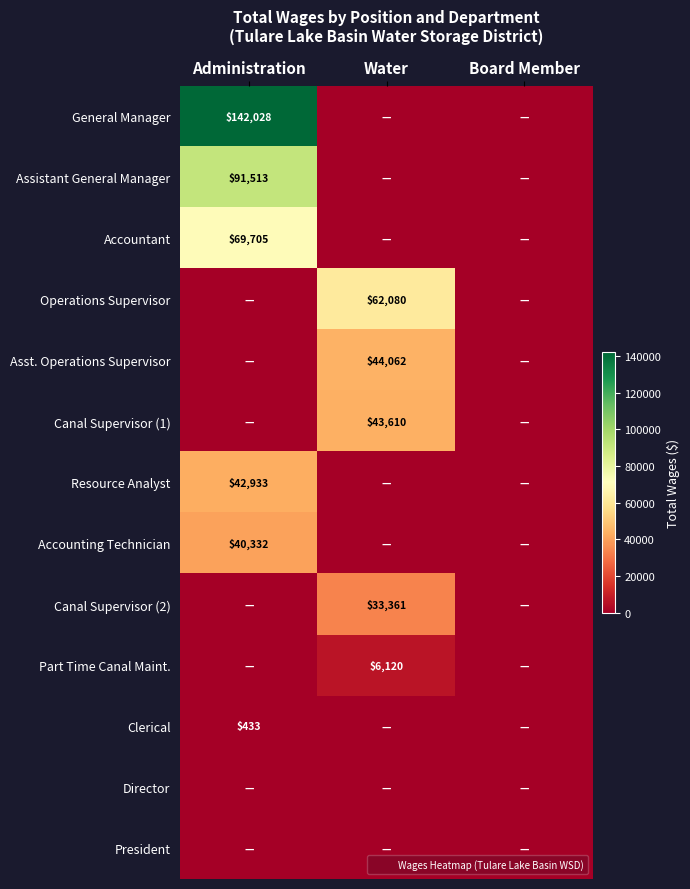

Rank the series at Board Member from lowest to highest value.

General Manager, Assistant General Manager, Accountant, Operations Supervisor, Asst. Operations Supervisor, Canal Supervisor (1), Resource Analyst, Accounting Technician, Canal Supervisor (2), Part Time Canal Maint., Clerical, Director, President